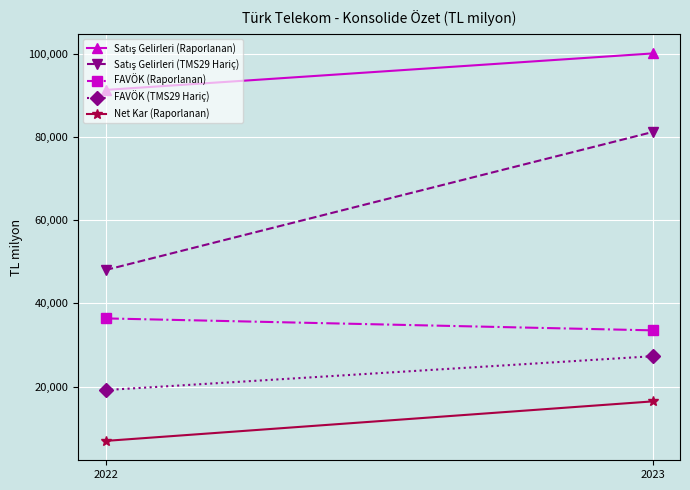

What is the highest value of the Satış Gelirleri (TMS29 Hariç) series?

81271